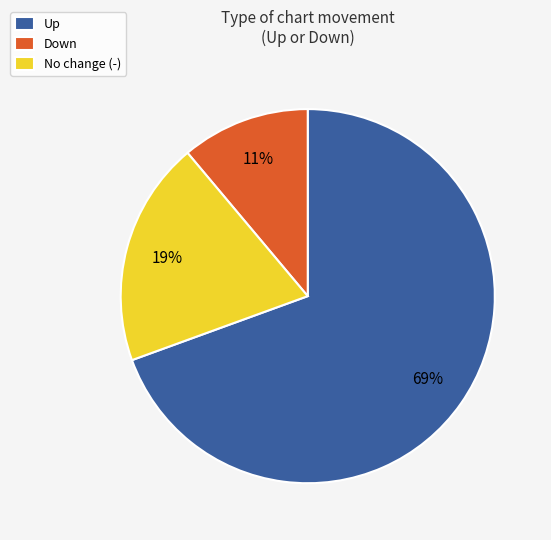

To the nearest percent, what percentage of the pie is Down?

11%